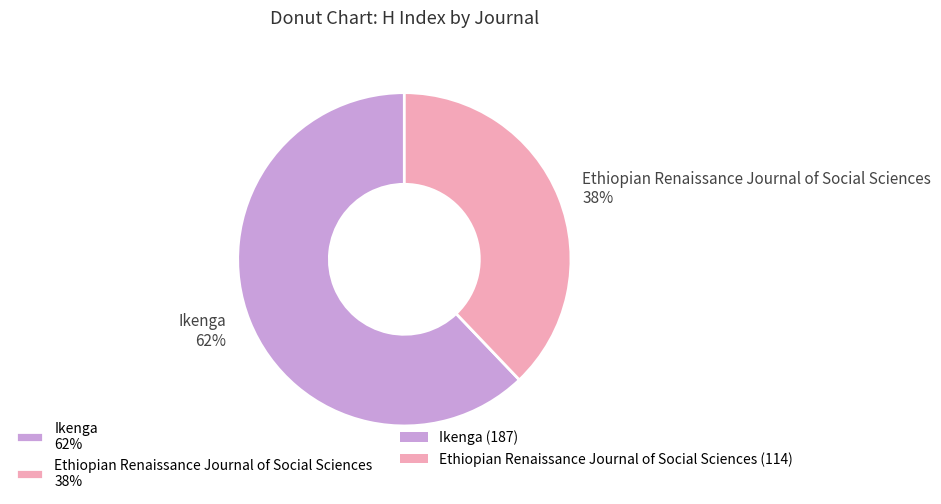

To the nearest percent, what is the difference between the Ikenga and Ethiopian Renaissance Journal of Social Sciences slice percentages?

24%